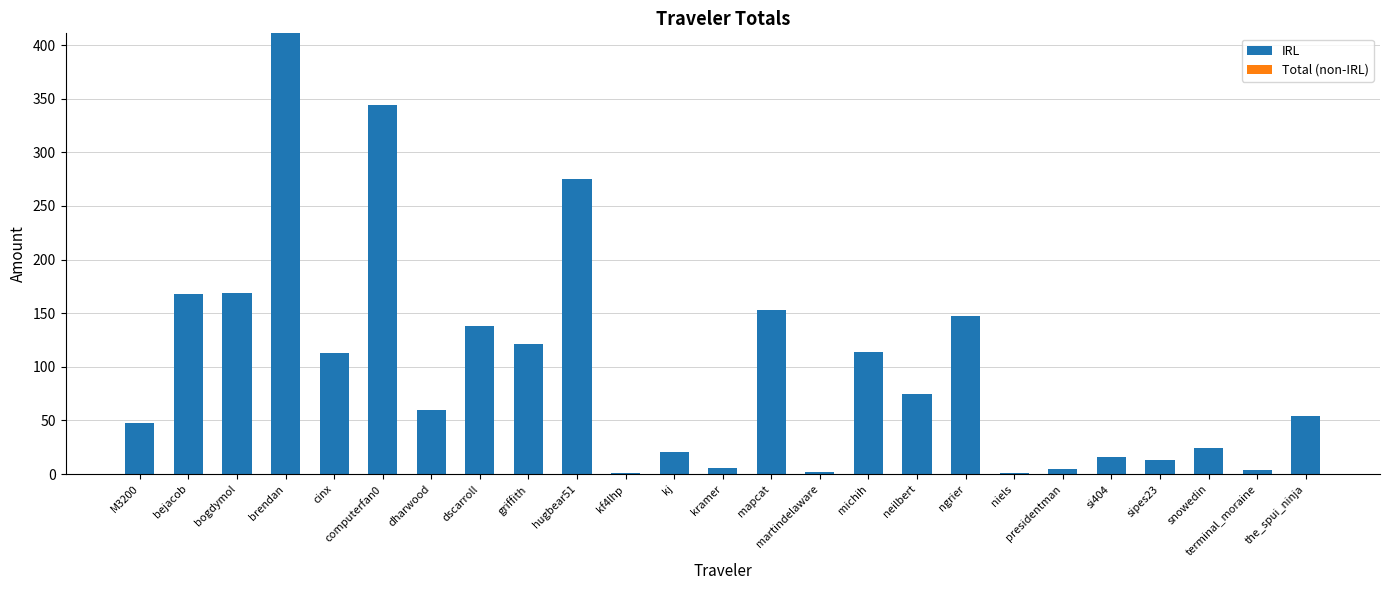

What is the approximate value at bogdymol?

168.6